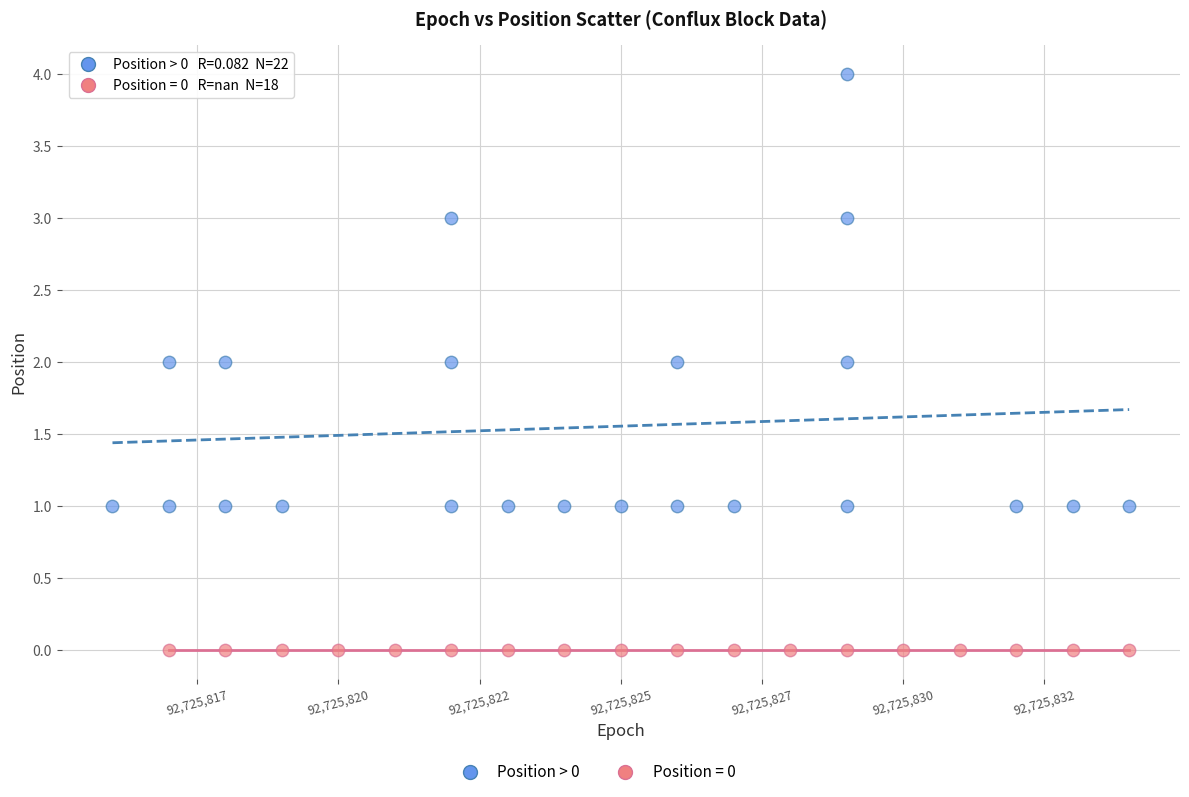

Which series contains the lowest Y value?

Position = 0